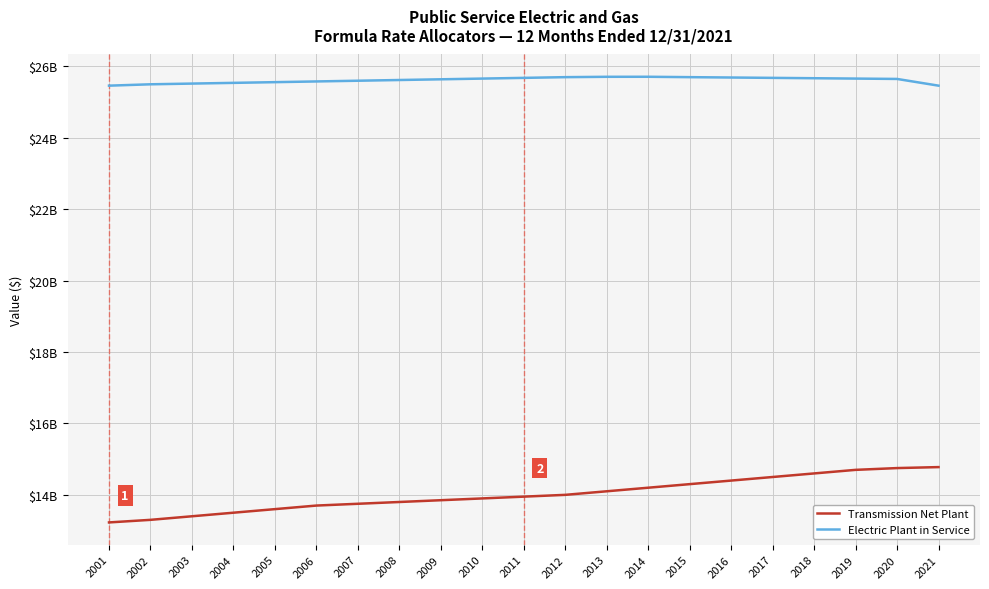

Reading right to left, what are all the values shown in this chart?

Transmission Net Plant: 14777415274.8	14750000000.0	14700000000.0	14600000000.0	14500000000.0	14400000000.0	14300000000.0	14200000000.0	14100000000.0	14000000000.0	13950000000.0	13900000000.0	13850000000.0	13800000000.0	13750000000.0	13700000000.0	13600000000.0	13500000000.0	13400000000.0	13300000000.0	13227750449.3
Electric Plant in Service: 25461808188.8	25650000000.0	25660000000.0	25670000000.0	25680000000.0	25690000000.0	25700000000.0	25710794981.2	25710000000.0	25700000000.0	25680000000.0	25660000000.0	25640000000.0	25620000000.0	25600000000.0	25580000000.0	25560000000.0	25540000000.0	25520000000.0	25500000000.0	25461808188.8